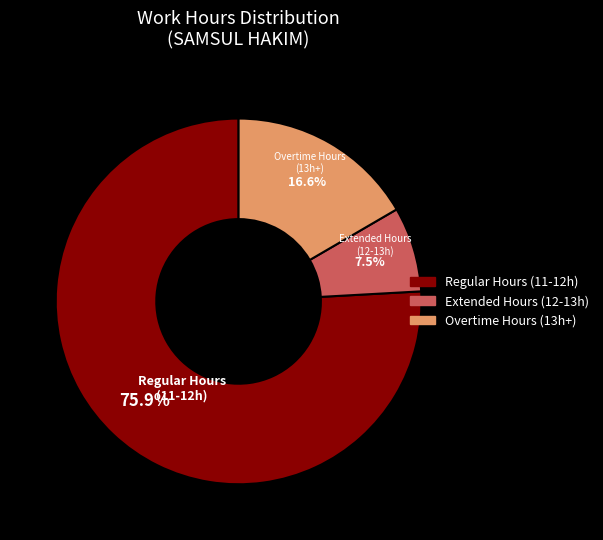

Rank the categories by value from highest to lowest.

Regular Hours (11-12h), Overtime Hours (13h+), Extended Hours (12-13h)